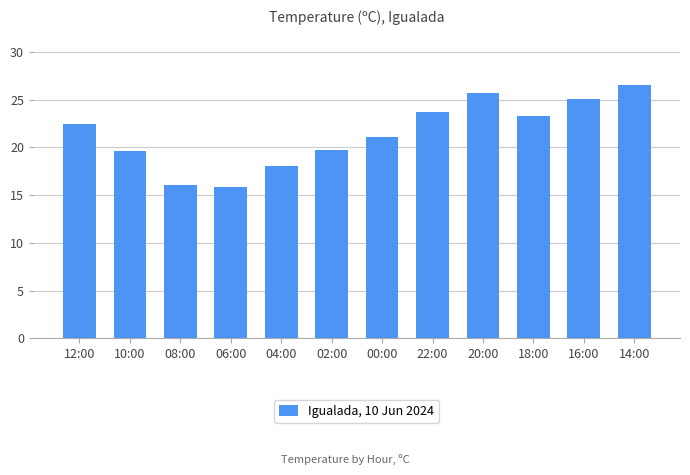

How many values are below 22?

6